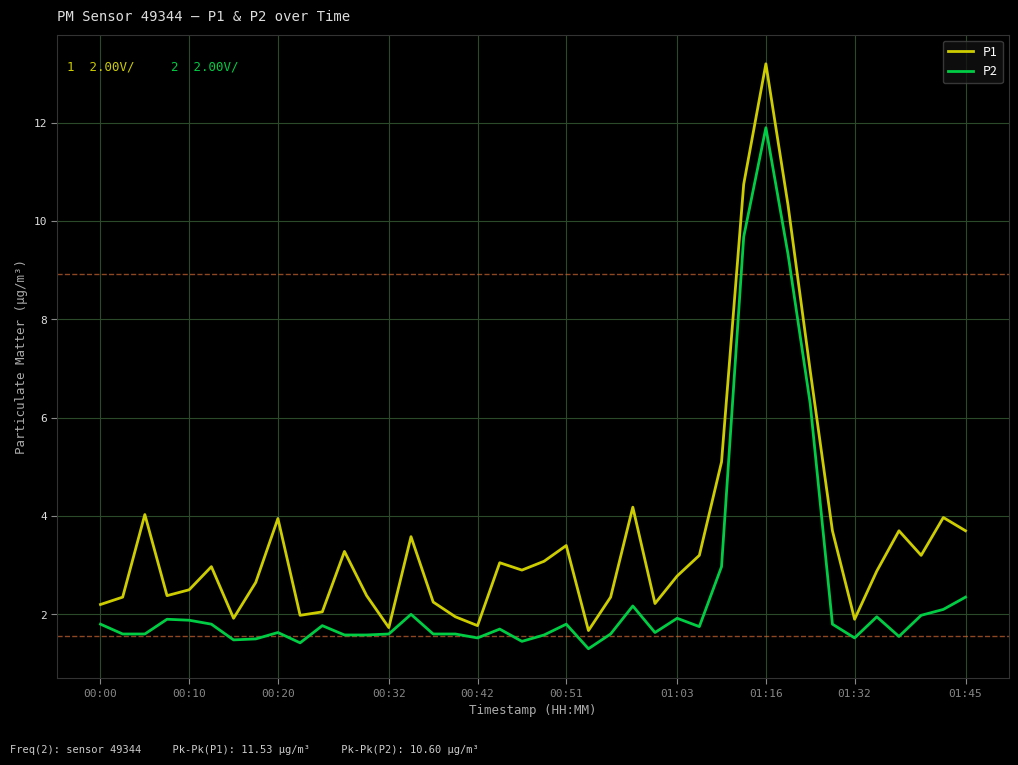

Rank the series by their average value, from lowest to highest.

P2, P1